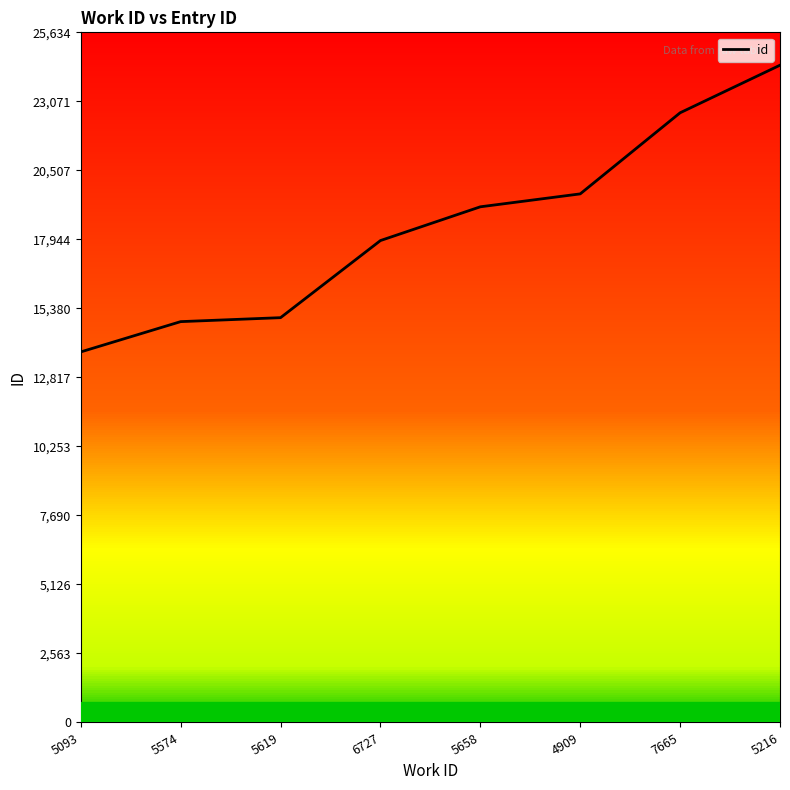

Reading right to left, what are all the values shown in this chart?

24414	22646	19634	19154	17900	15036	14889	13764